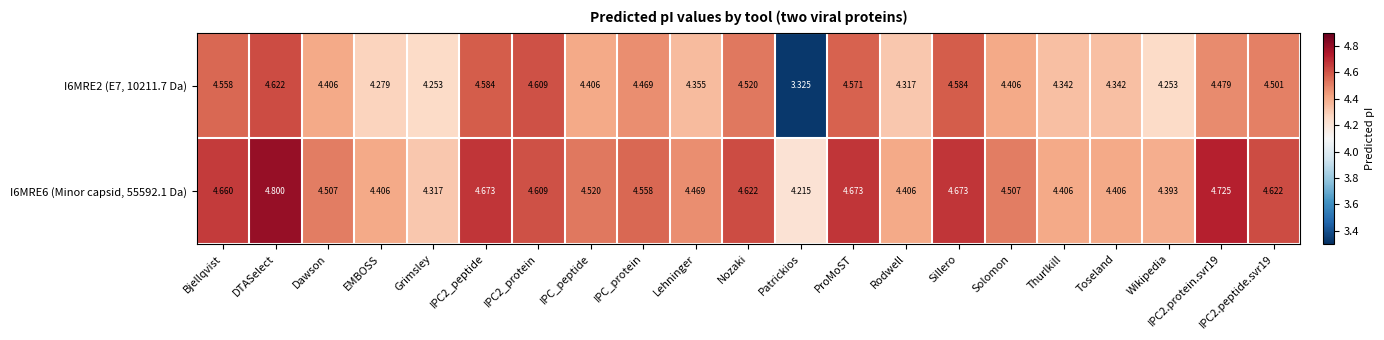

At IPC2_peptide, list the series in order from largest to smallest.

I6MRE6 (Minor capsid, 55592.1 Da), I6MRE2 (E7, 10211.7 Da)